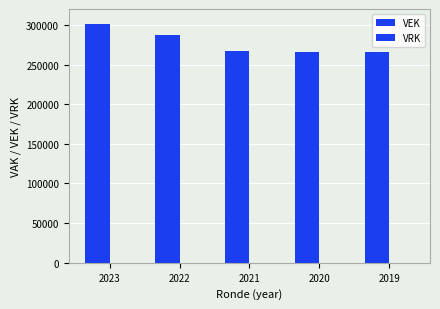

How many bars are there in total?

5